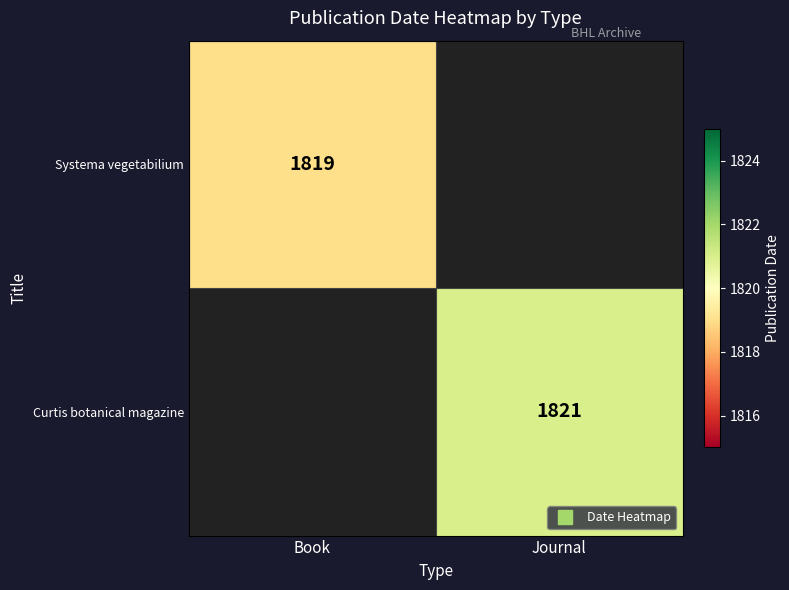

Is it true that Systema vegetabilium equals 402 at Book?

False